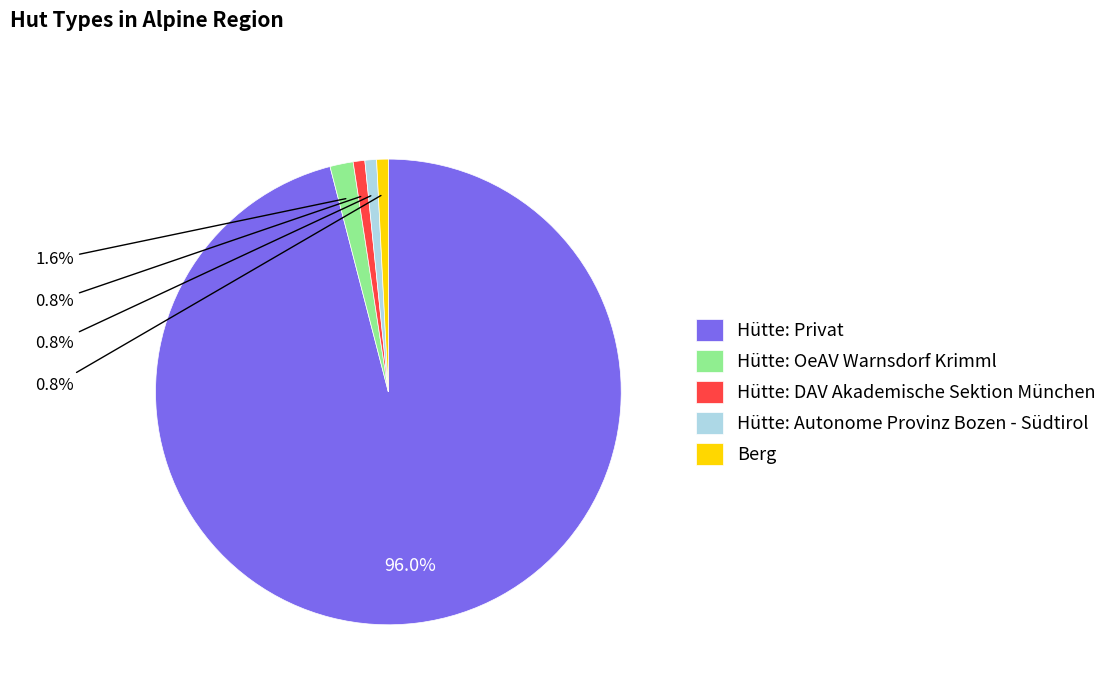

Which category has the biggest portion of the pie?

Hütte: Privat